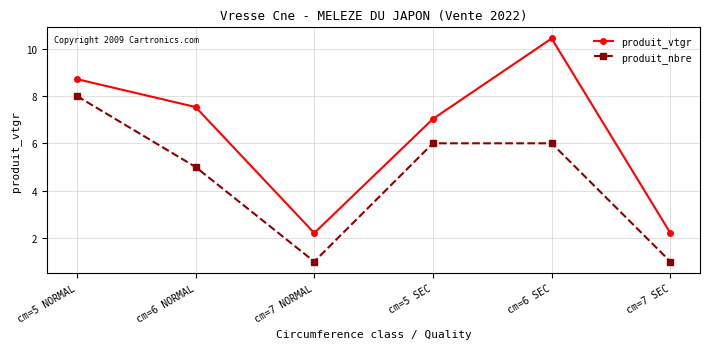

What position from the left is cm=6 NORMAL?

2